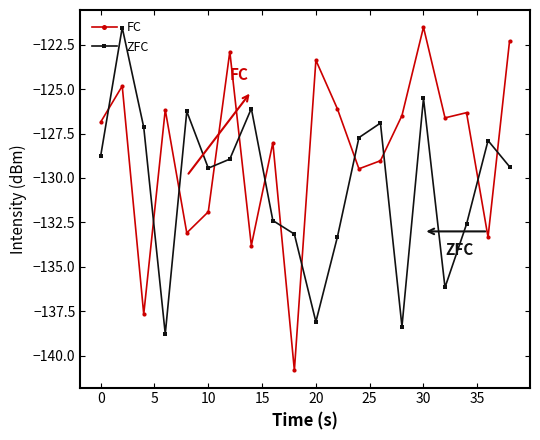

In FC, how many points are higher than both neighbors (excluding endpoints)?

7